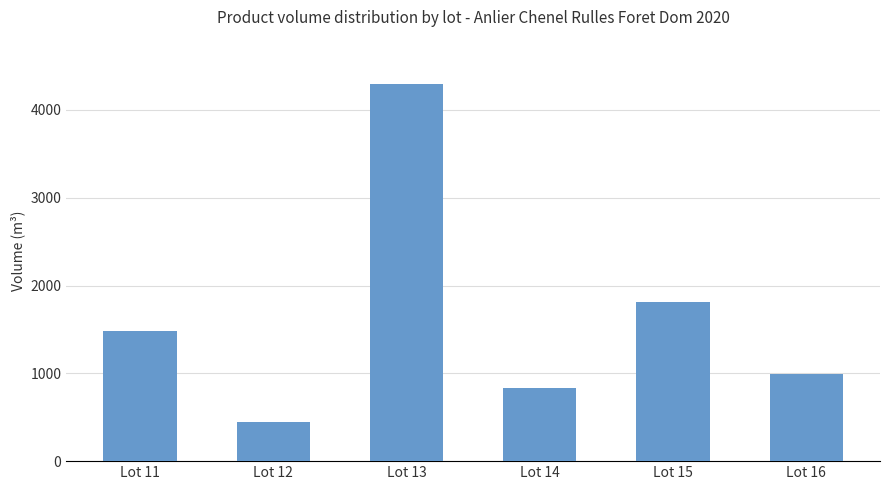

What is the value of the 5th bar from the left?

1807.9